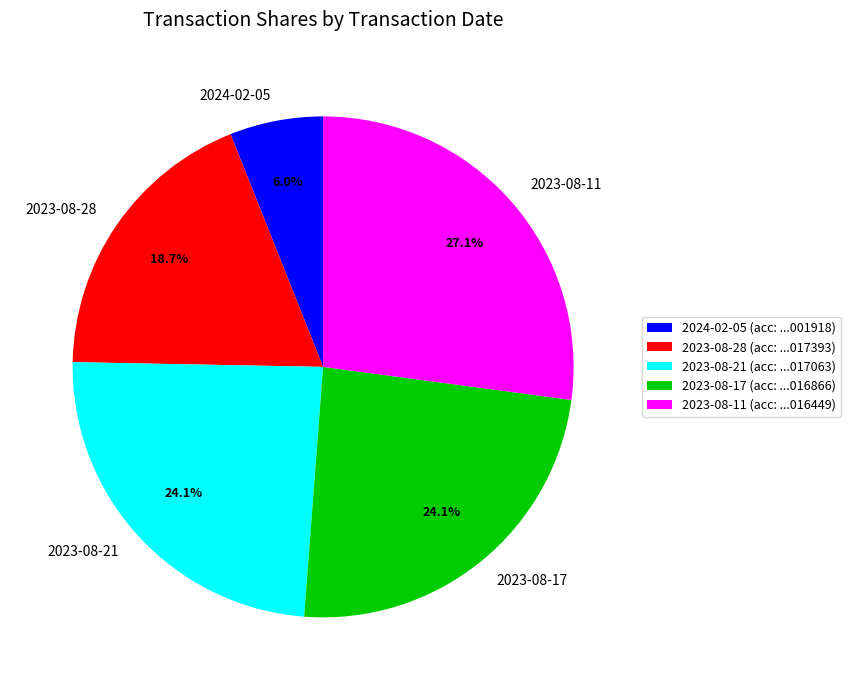

To the nearest percent, what is the average slice percentage?

20%